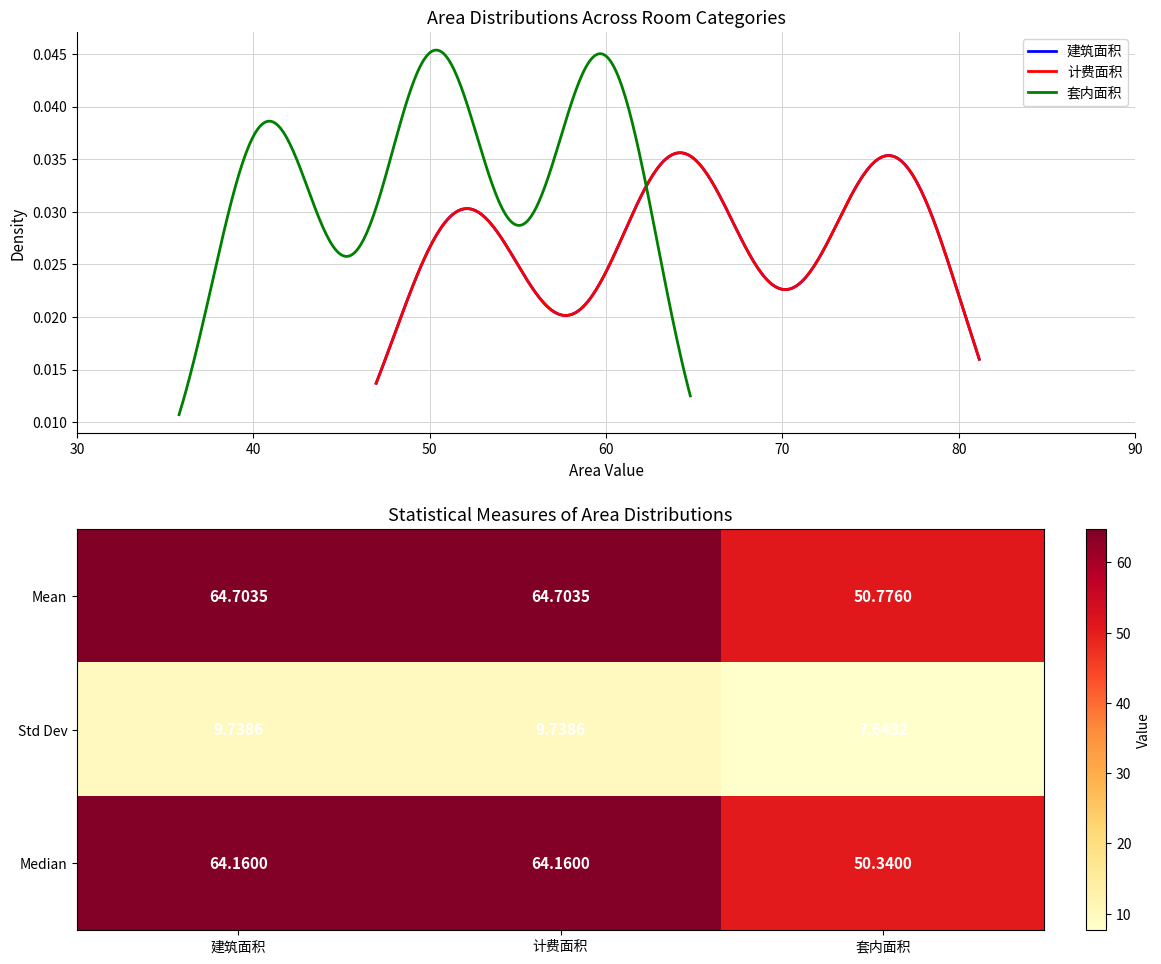

How many data points in 套内面积 are above 50?

14